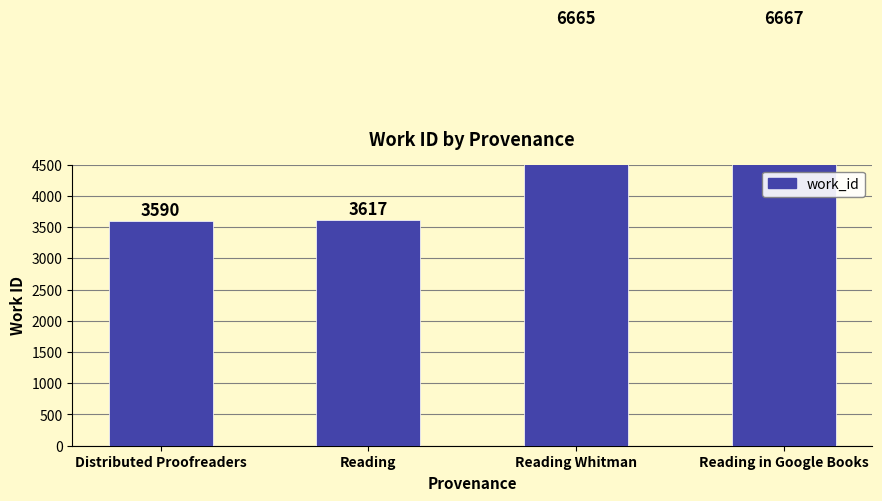

What value does the data have at Reading Whitman?

6665